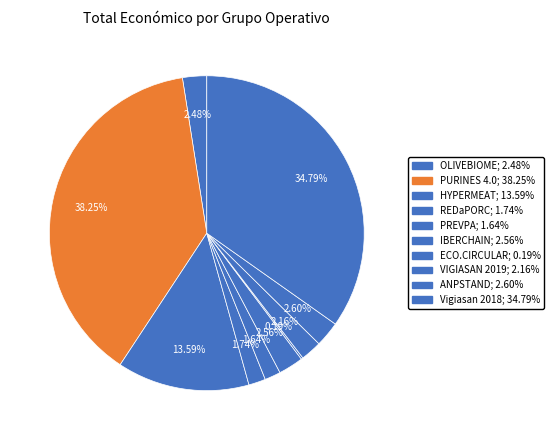

Is it true that PURINES 4.0 is 1% of the pie?

False